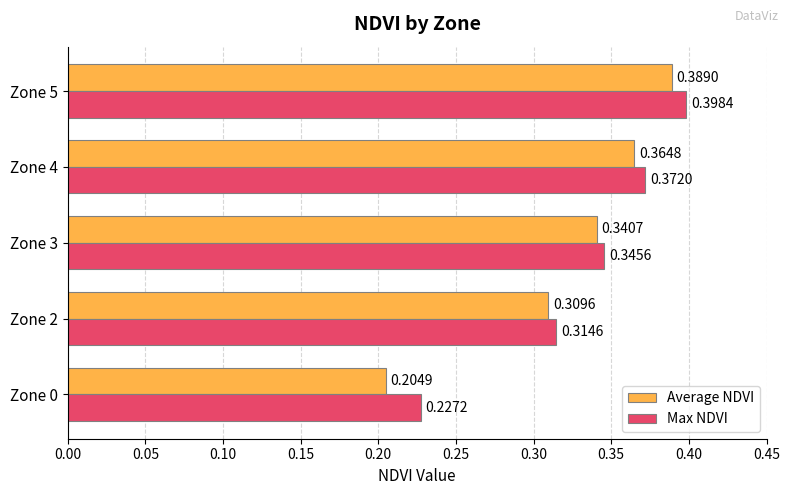

Which series has the widest spread of values?

Average NDVI